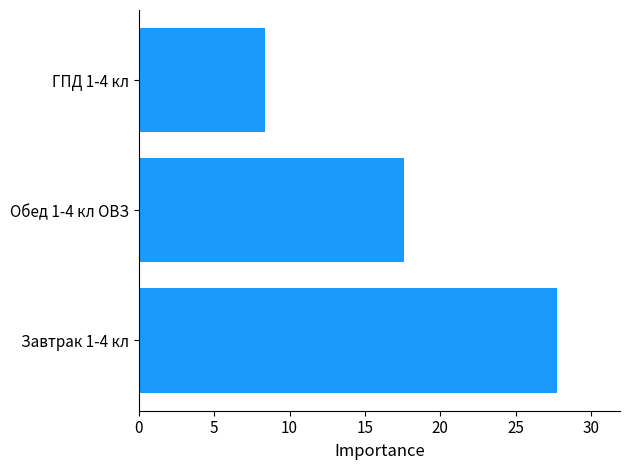

Is it true that the value at Завтрак 1-4 кл is 15.3?

False